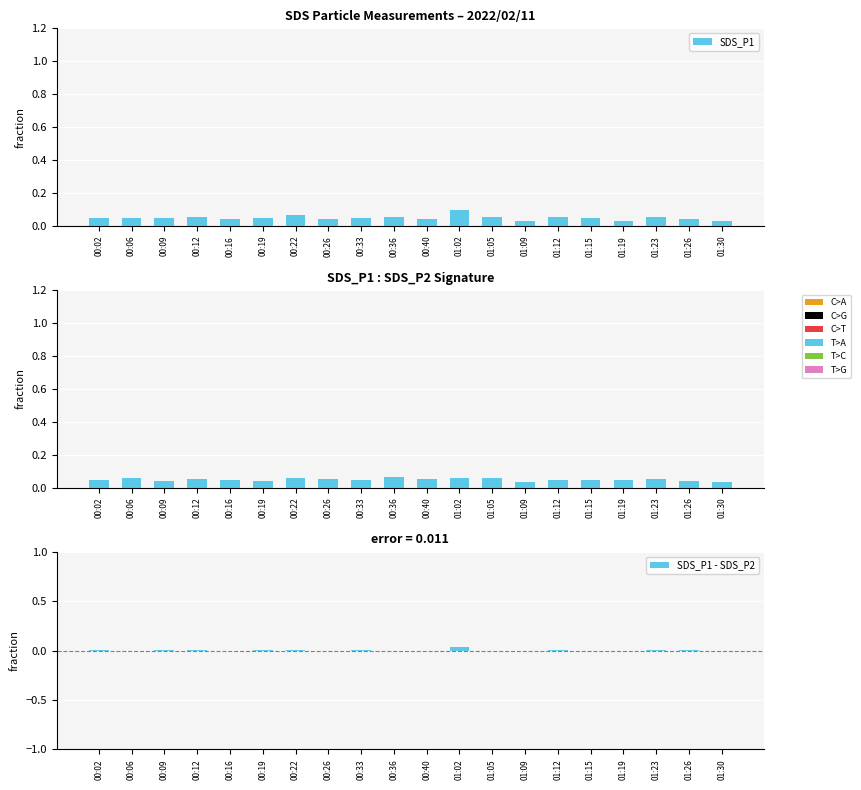

Is it true that SDS_P1 - SDS_P2 equals 0.0 at 01:02?

True